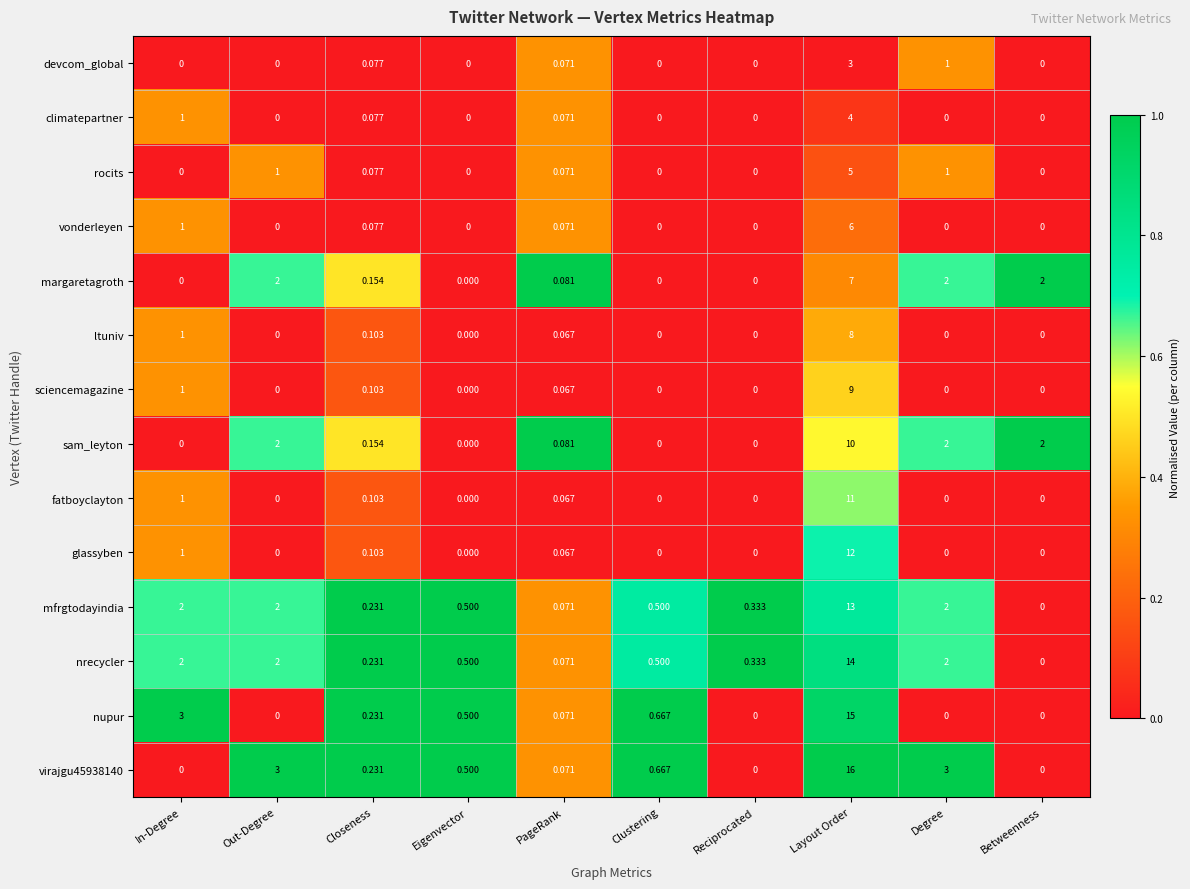

Rank the series by their maximum value, from highest to lowest.

virajgu45938140, nupur, nrecycler, mfrgtodayindia, glassyben, fatboyclayton, sam_leyton, sciencemagazine, ltuniv, margaretagroth, vonderleyen, rocits, climatepartner, devcom_global